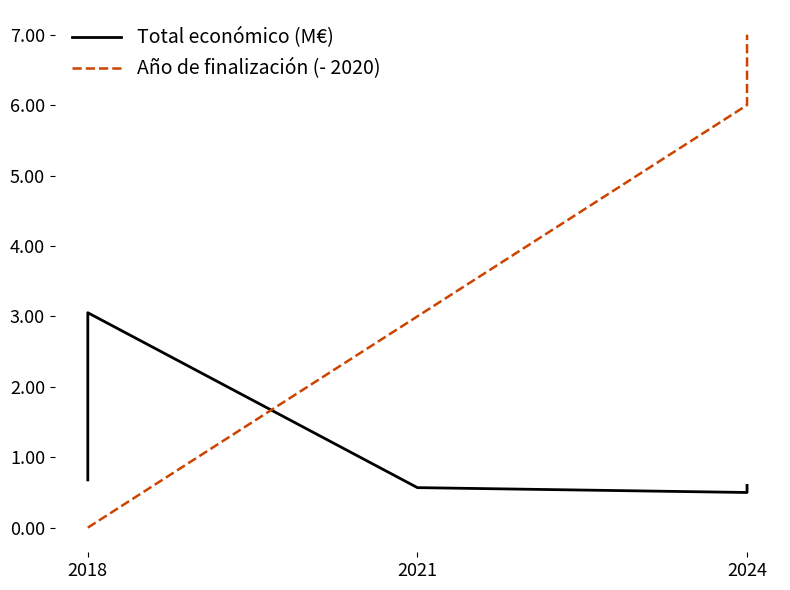

Is it true that Año de finalización (- 2020) equals -3.1 at 2018?

False